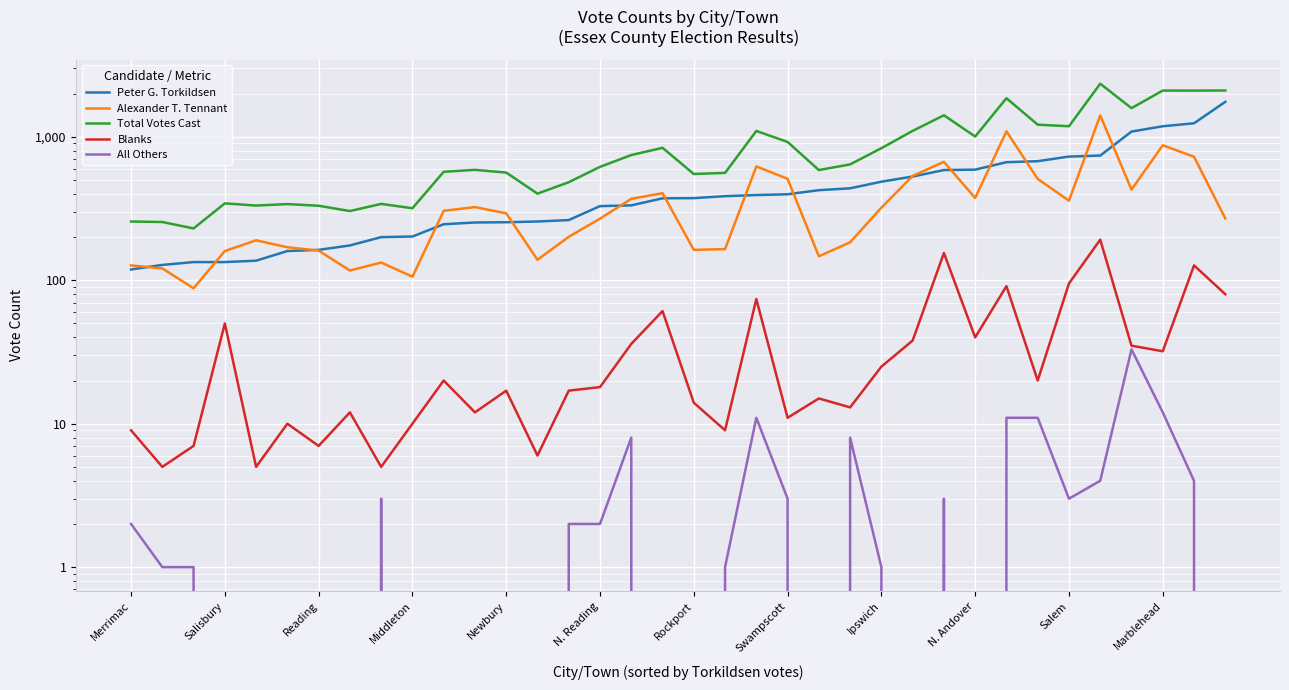

What is the difference between the second highest and second lowest values in the Alexander T. Tennant series?

987